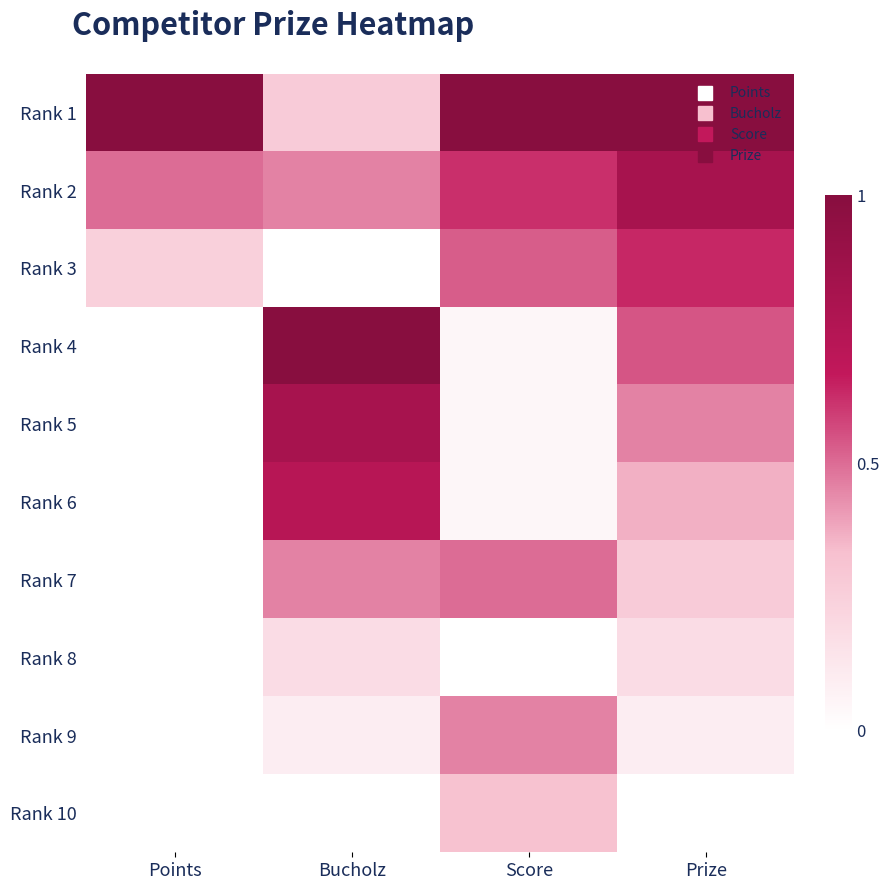

Reading left to right, list all the values displayed in this chart.

Rank 1: Points=1.0	Bucholz=0.3	Score=1.0	Prize=1.0
Rank 2: Points=0.5	Bucholz=0.5	Score=0.6	Prize=0.8
Rank 3: Points=0.2	Bucholz=0.0	Score=0.5	Prize=0.6
Rank 4: Points=0.0	Bucholz=1.0	Score=0.0	Prize=0.5
Rank 5: Points=0.0	Bucholz=0.8	Score=0.0	Prize=0.5
Rank 6: Points=0.0	Bucholz=0.7	Score=0.0	Prize=0.4
Rank 7: Points=0.0	Bucholz=0.5	Score=0.5	Prize=0.3
Rank 8: Points=0.0	Bucholz=0.2	Score=0.0	Prize=0.2
Rank 9: Points=0.0	Bucholz=0.1	Score=0.5	Prize=0.1
Rank 10: Points=0.0	Bucholz=0.0	Score=0.3	Prize=0.0